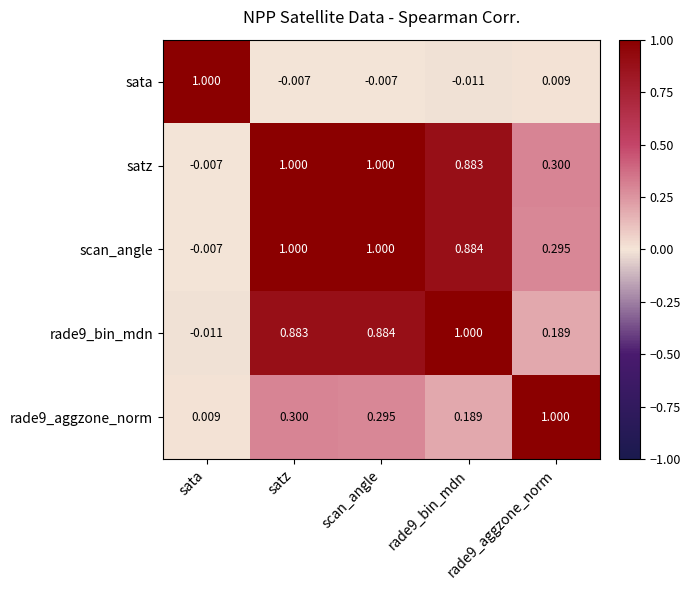

At which category is the sum across all series the highest?

satz